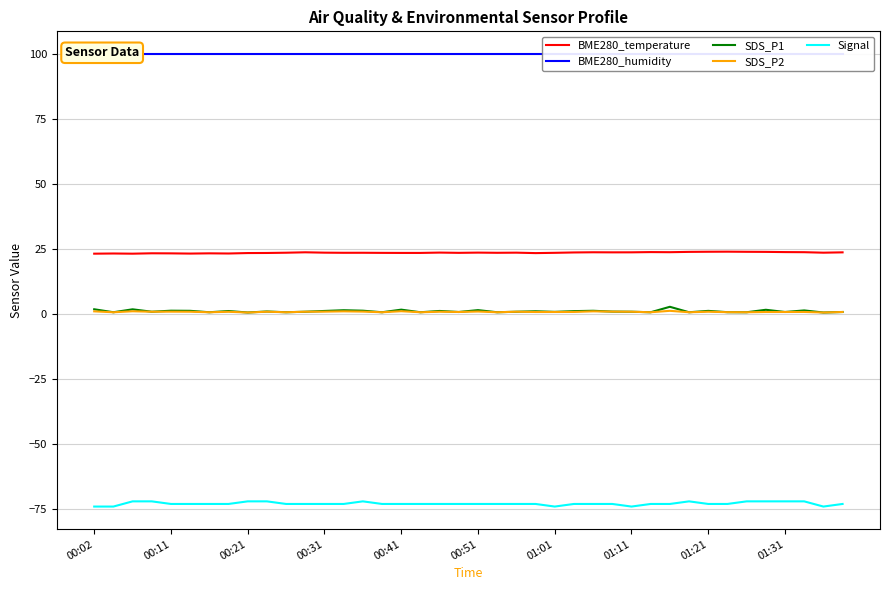

True or false: BME280_temperature and Signal cross at least once.

False